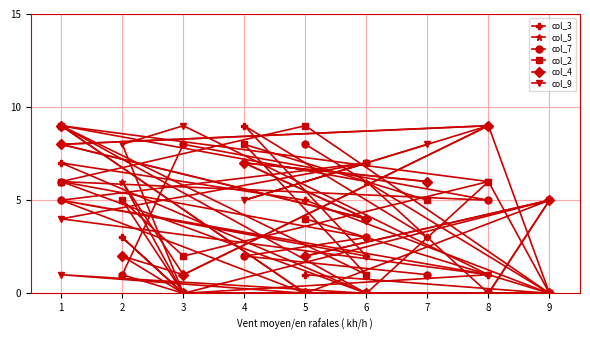

How many intersections are there between col_7 and col_2?

5